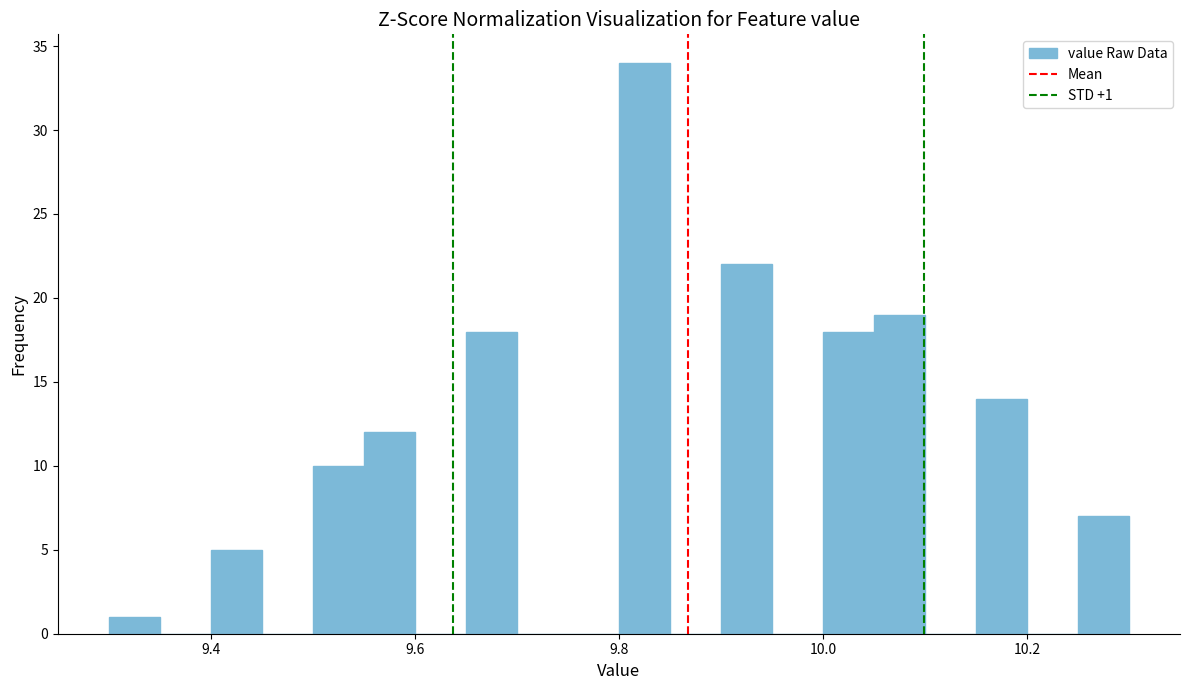

Around what value on the x-axis is the tallest bar? Give the approximate position of its centre, as read against the axis.

9.82